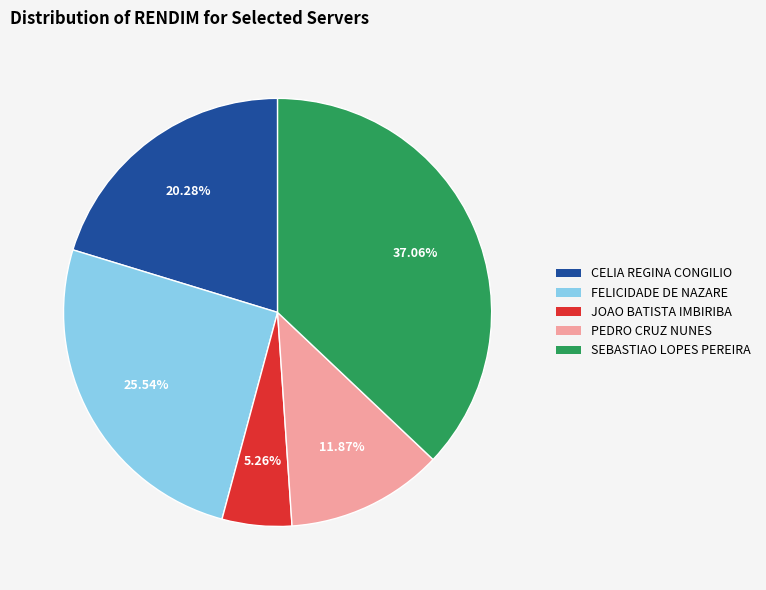

To the nearest percent, what is the difference between the largest and smallest slice percentages?

32%